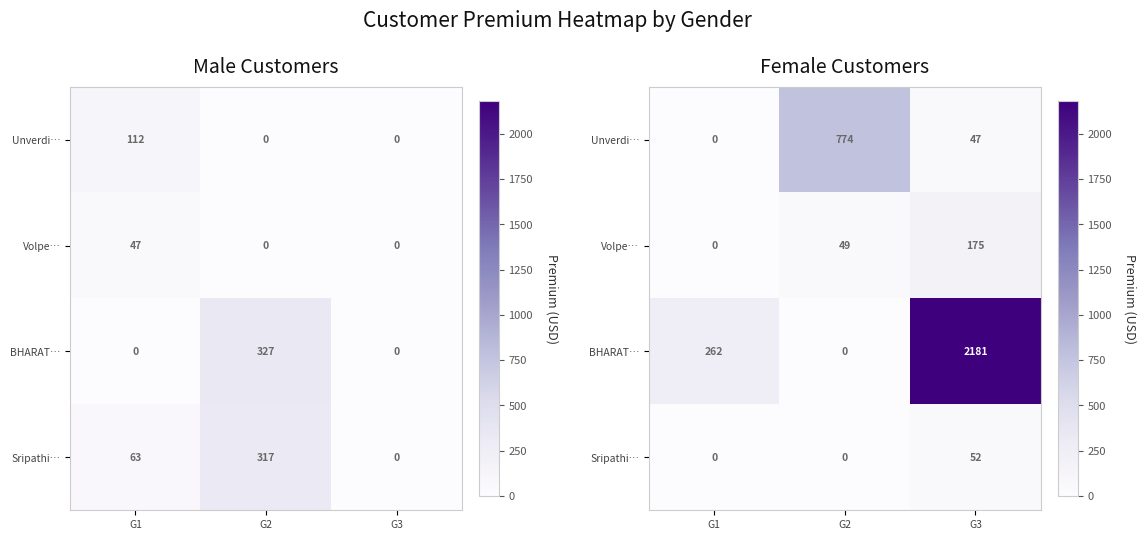

At G2, list the series in order from smallest to largest.

BHARAT…, Sripathi…, Volpe…, Unverdi…